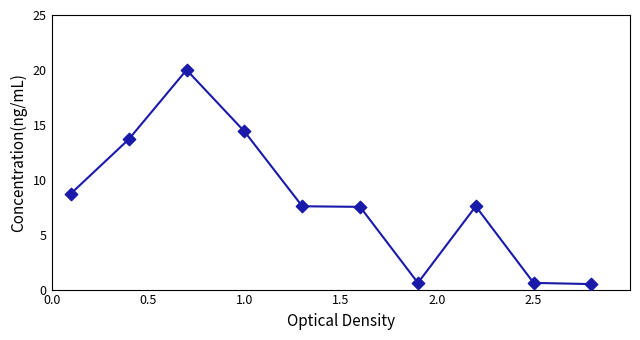

What is the range of X values (max minus min)?

2.7